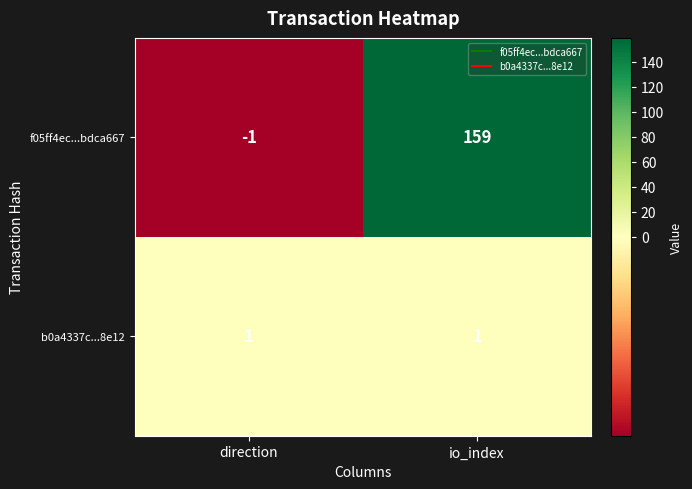

What is the difference between the maximum and minimum values in the f05ff4ec...bdca667 series?

160